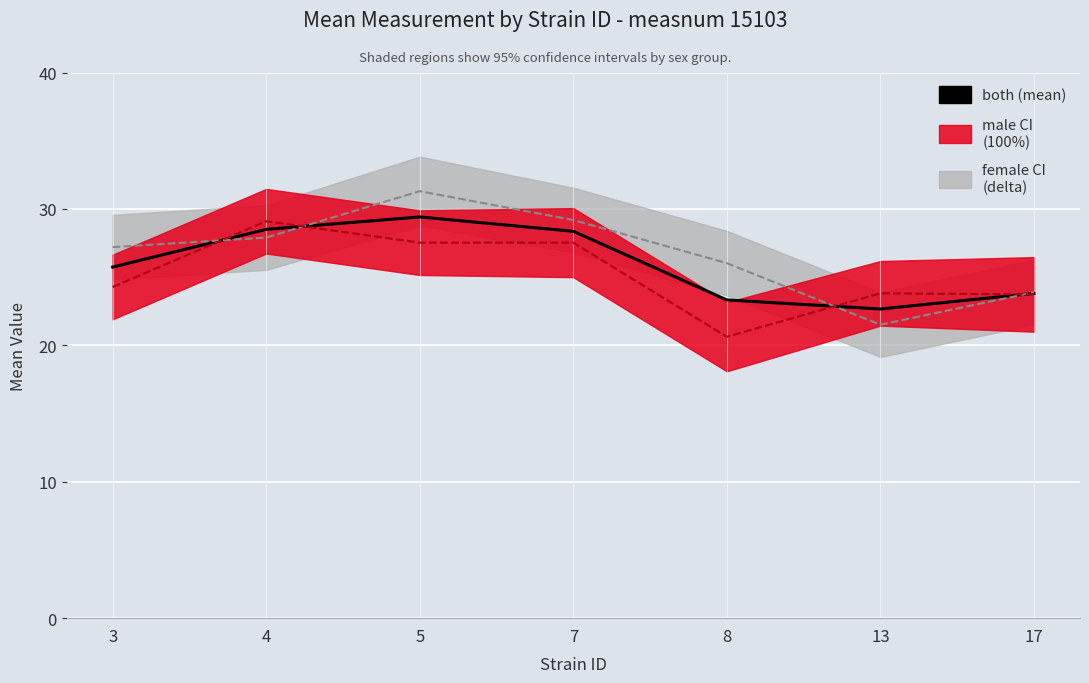

Reading left to right, extract all data points from this chart.

both (mean): 25.7	28.5	29.4	28.4	23.3	22.7	23.8
female (mean): 27.2	27.9	31.3	29.2	26.0	21.5	23.9
male (mean): 24.3	29.1	27.5	27.5	20.6	23.8	23.7